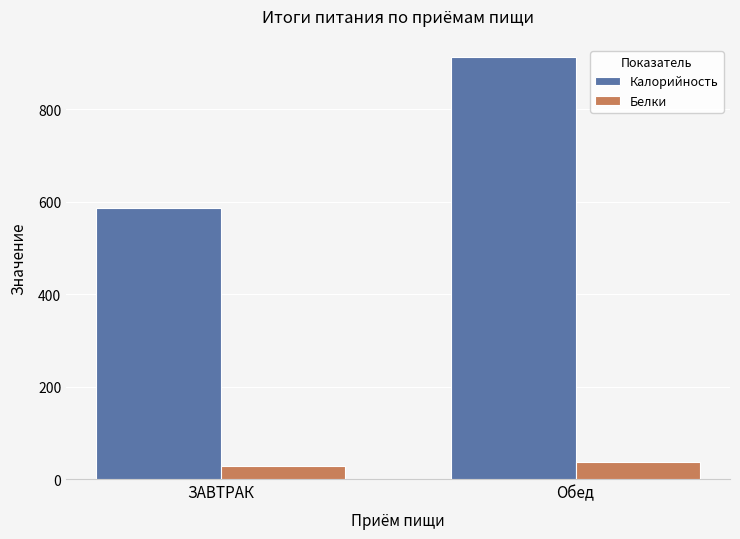

The value of Белки at Обед is 37. True or false?

True